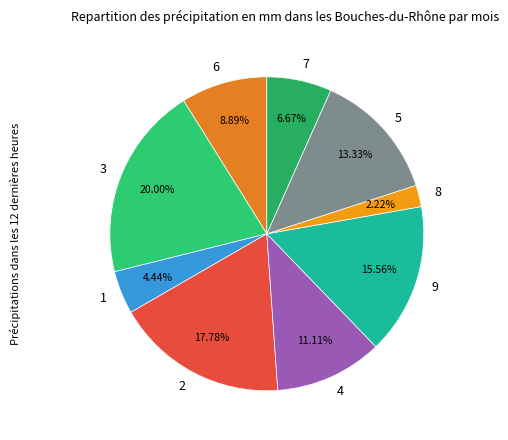

Is there a majority slice in this chart?

No